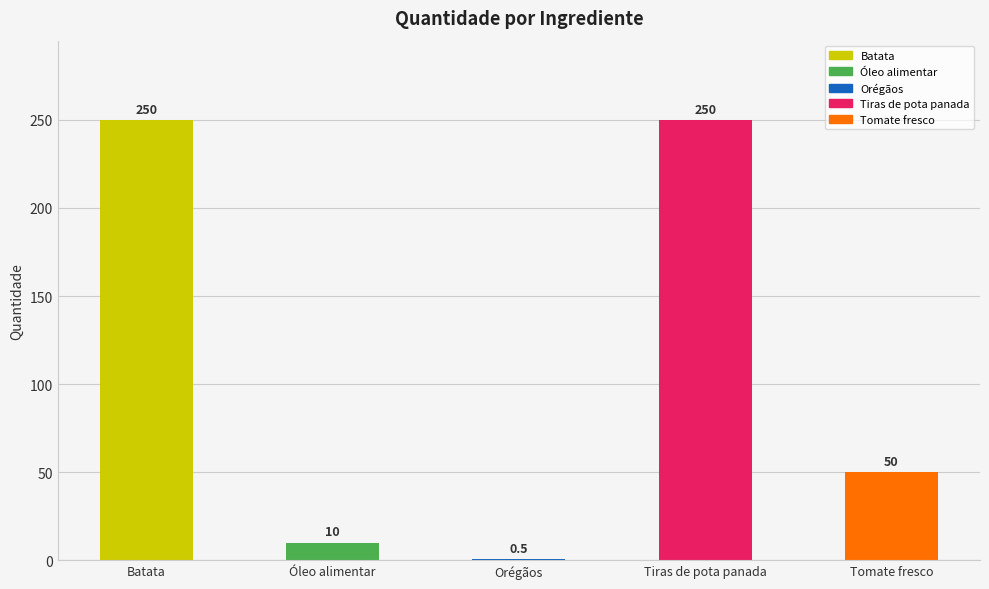

Reading right to left, extract all data points from this chart.

Tomate fresco=50.0	Tiras de pota panada=250.0	Orégãos=0.5	Óleo alimentar=10.0	Batata=250.0